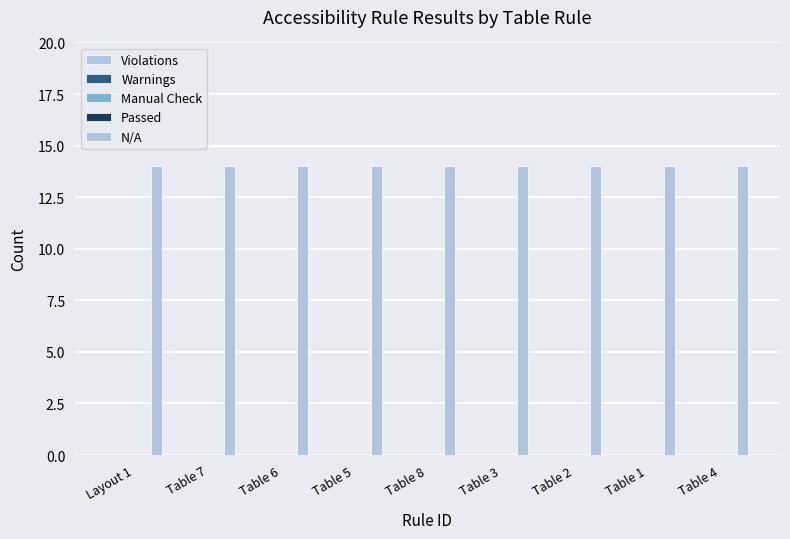

What is the maximum value shown in the chart?

14